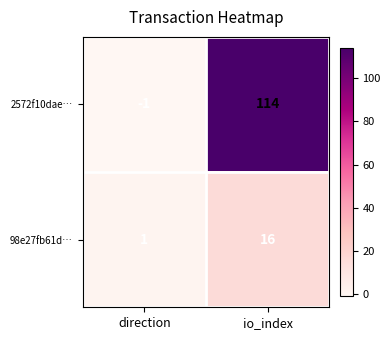

What is the spread (max minus min) of values at direction?

2